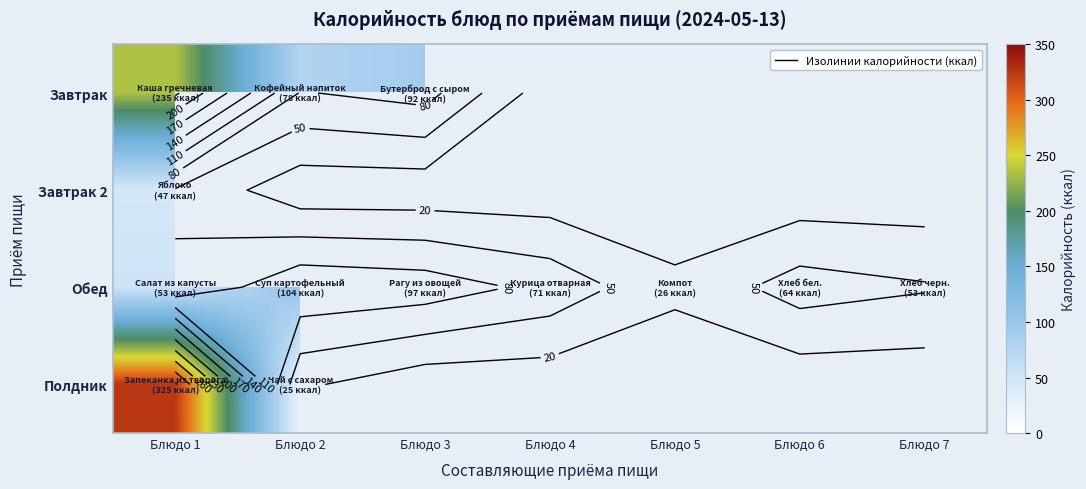

At which category is the sum across all series the highest?

Блюдо 1